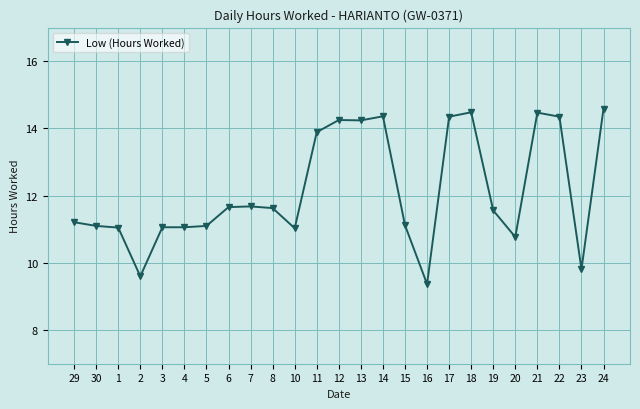

What is the difference between the second highest and minimum values?

5.1